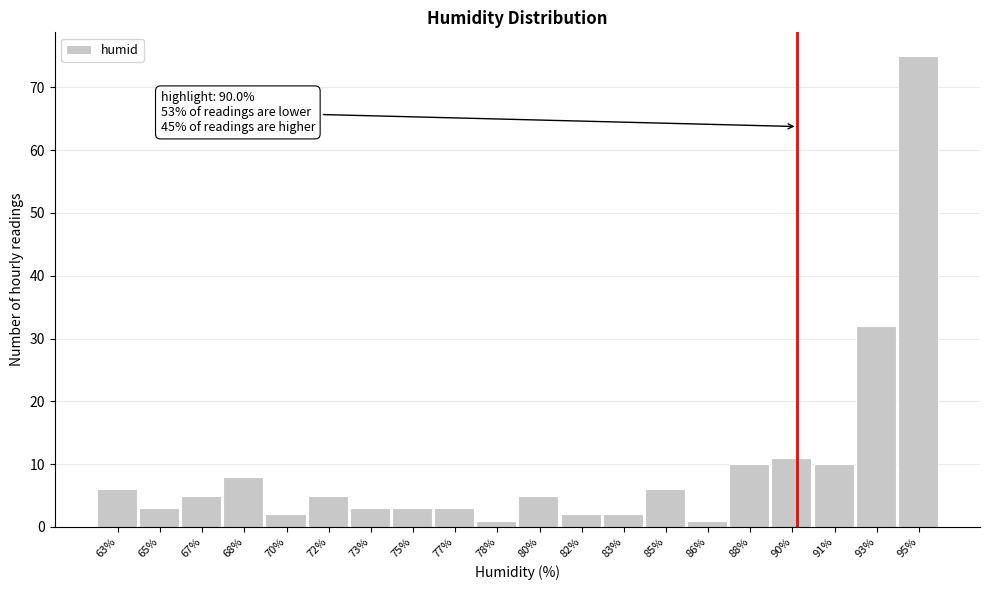

Reading left to right, list all the values displayed in this chart.

6	3	5	8	2	5	3	3	3	1	5	2	2	6	1	10	11	10	32	75